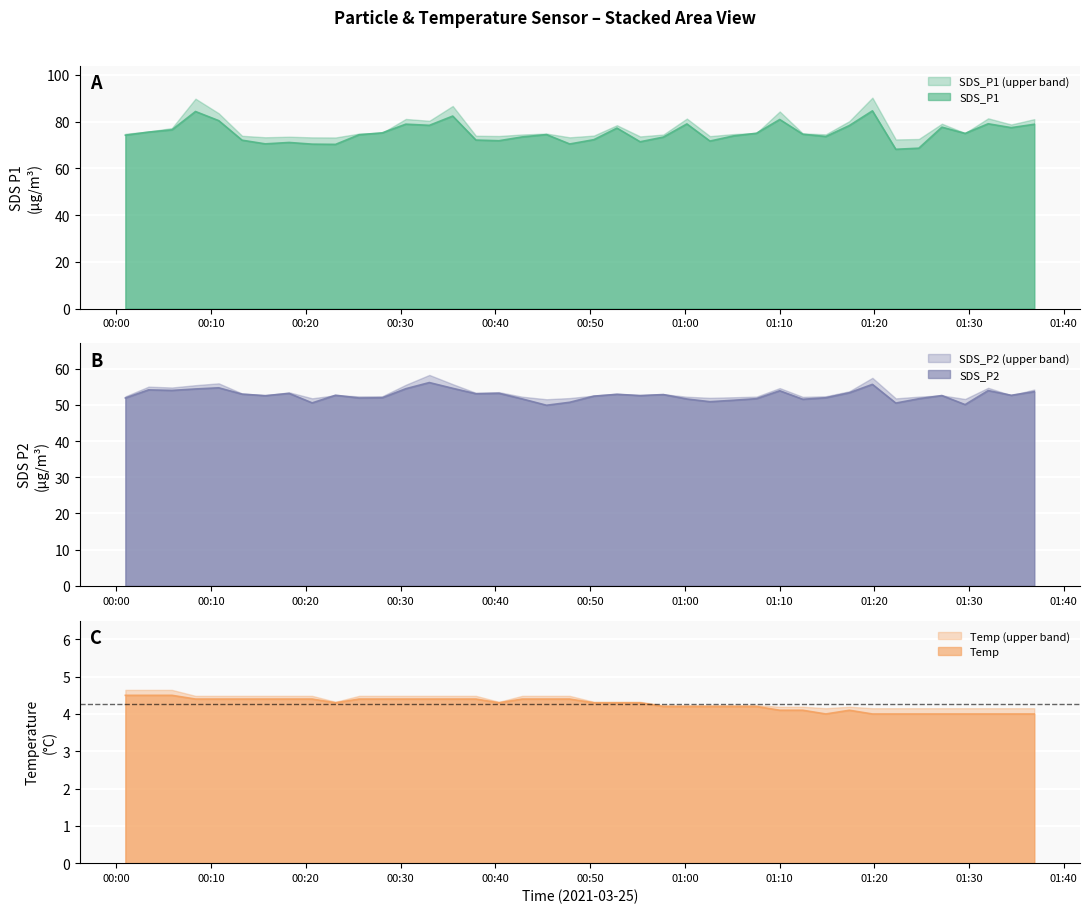

What is the minimum value for SDS_P2 (upper band)?

51.6